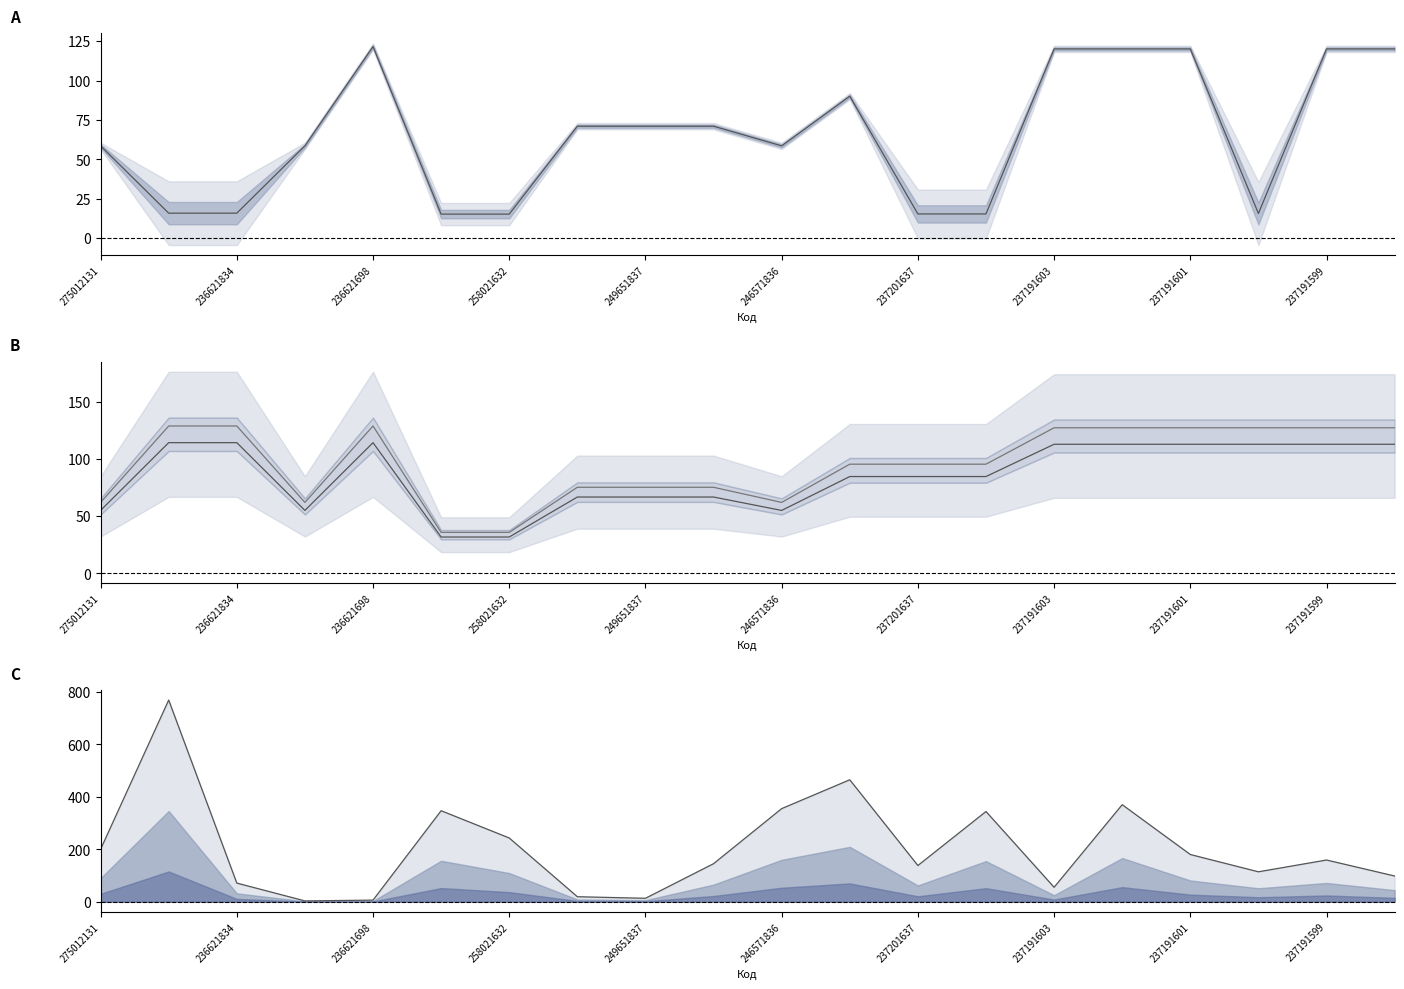

Which category has the highest value in the Стара ціна (верхня) series?

236621834